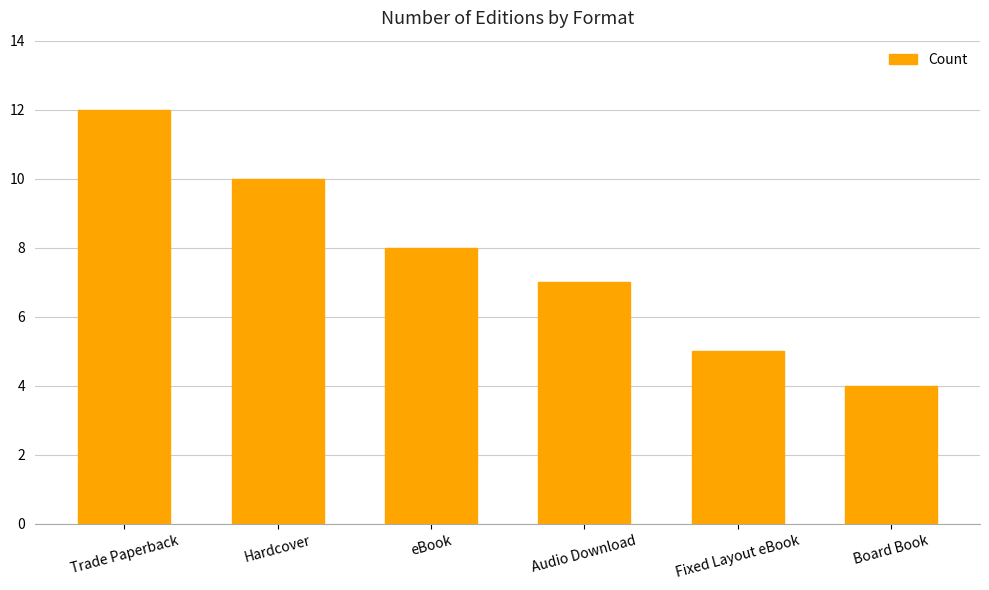

What is the label of the 1st bar from the right?

Board Book